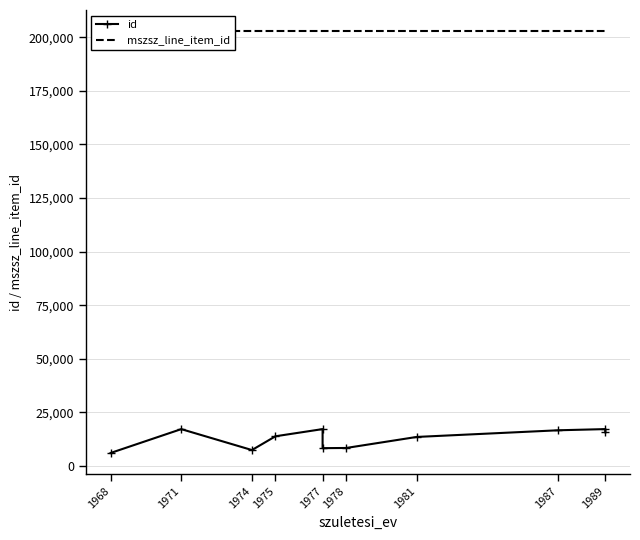

How many lines are shown in the chart?

2